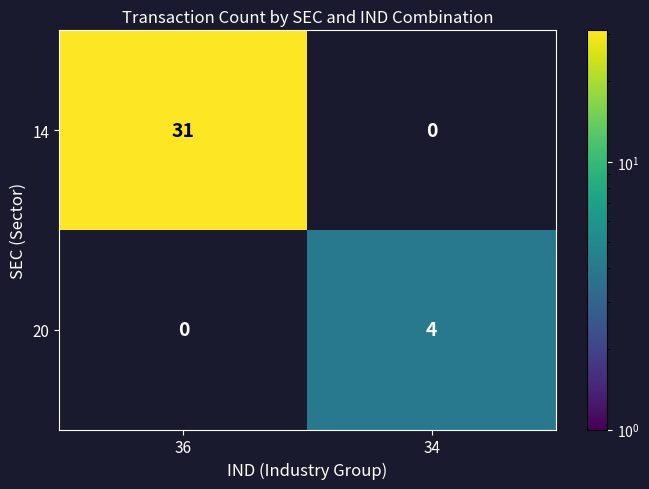

What is the average value of the 14 series?

16